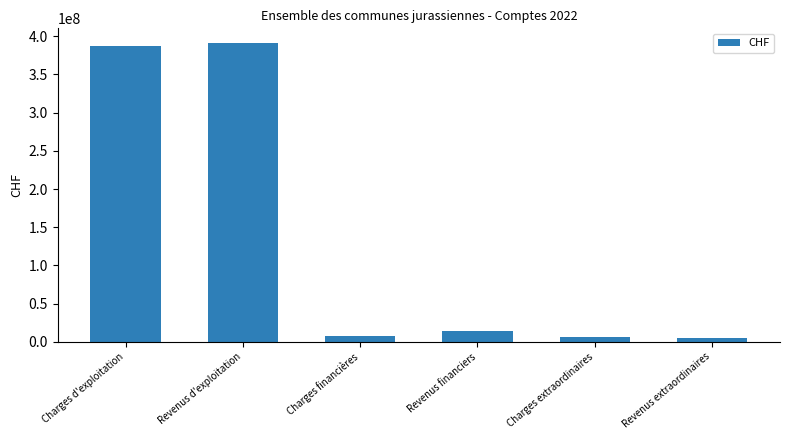

What is the change in value from Charges financières to Charges extraordinaires?

-1575935.1